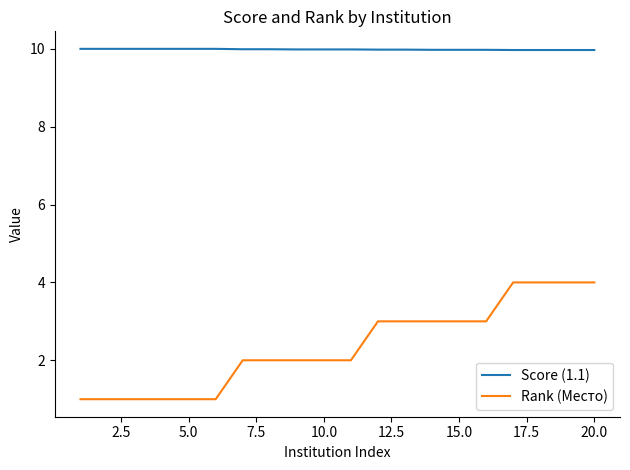

Which series has the largest total across all categories?

Score (1.1)